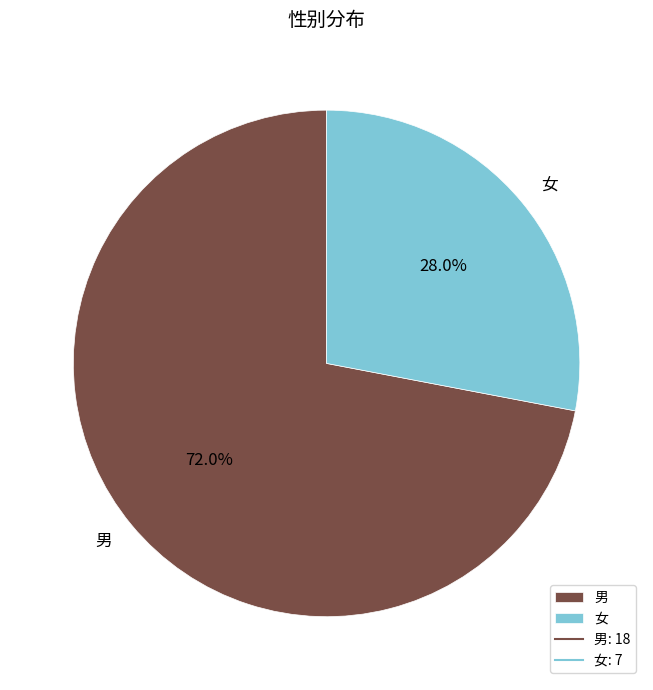

What is the ratio of the value at 男 to the value at 女?

2.6